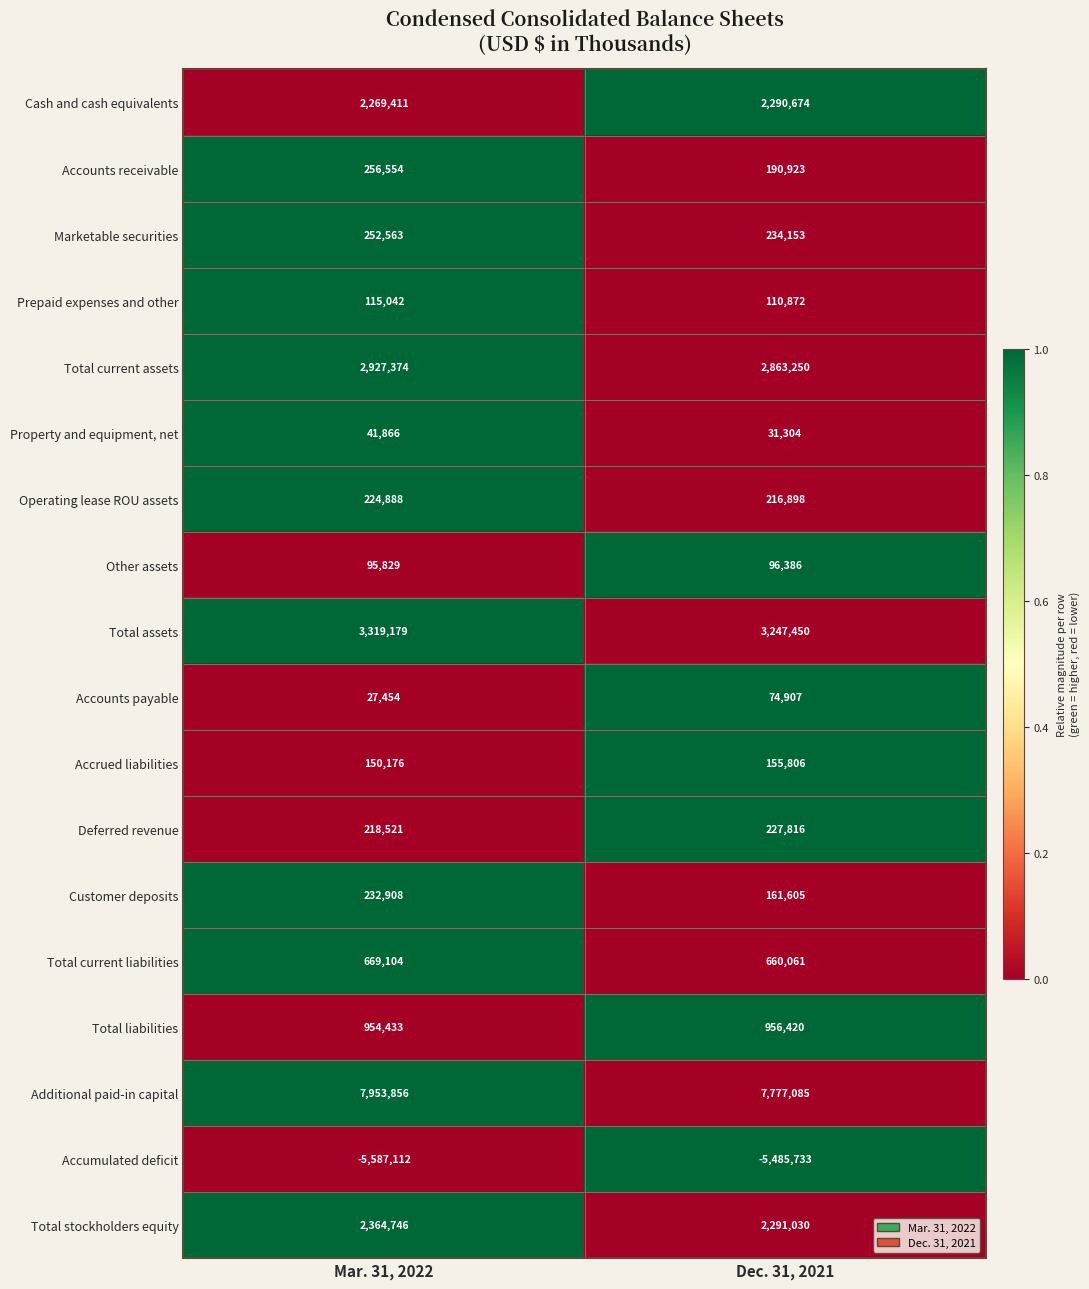

Count the number of data series in this chart.

18